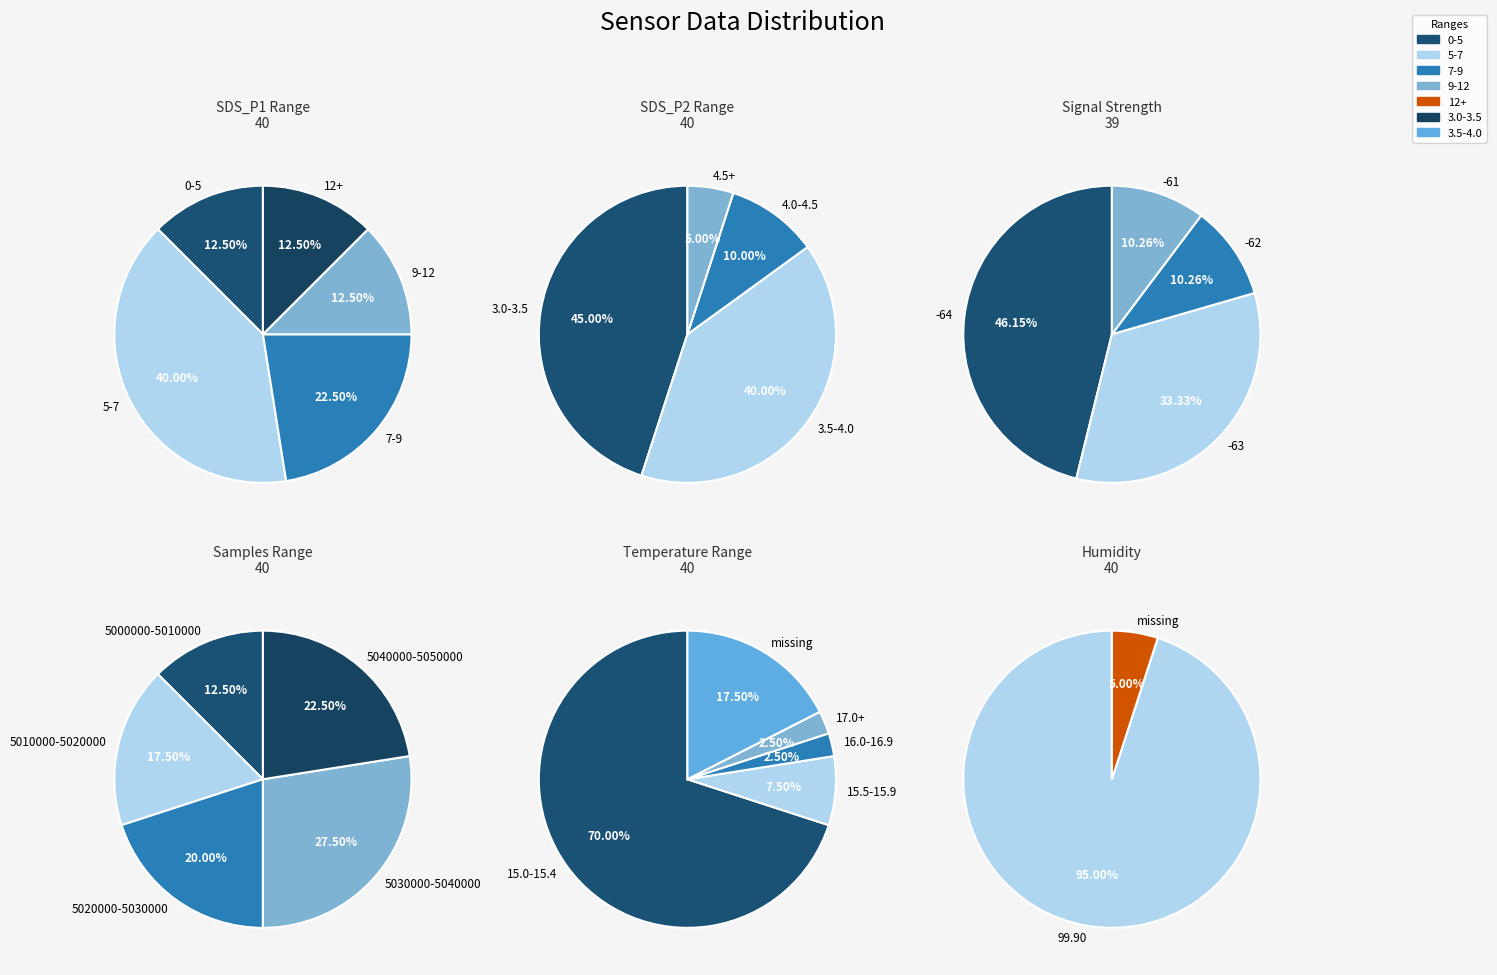

The 39 slice represents 1% of the pie. True or false?

False